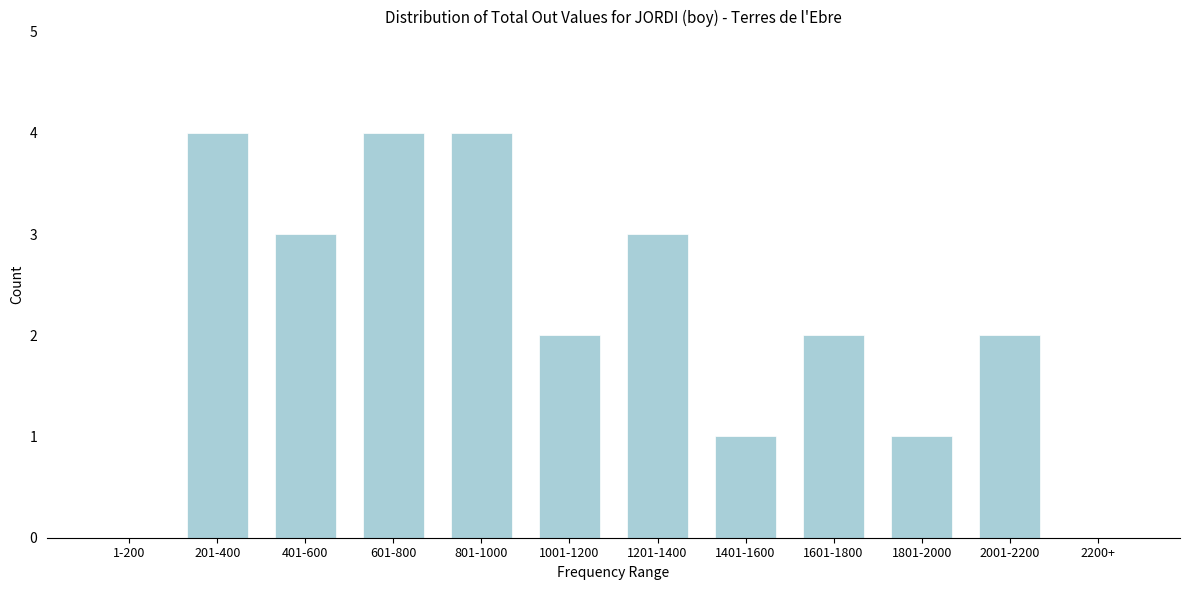

Reading left to right, extract all data points from this chart.

1-200=0	201-400=4	401-600=3	601-800=4	801-1000=4	1001-1200=2	1201-1400=3	1401-1600=1	1601-1800=2	1801-2000=1	2001-2200=2	2200+=0